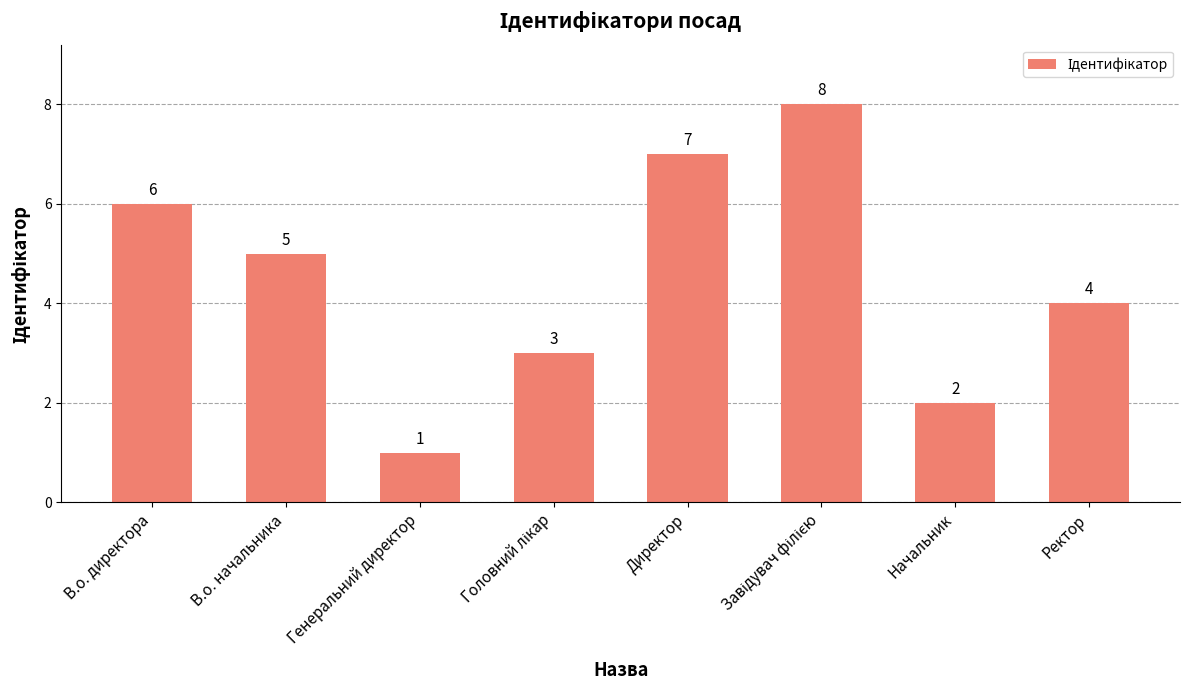

What is the value of the 1st bar from the left?

6